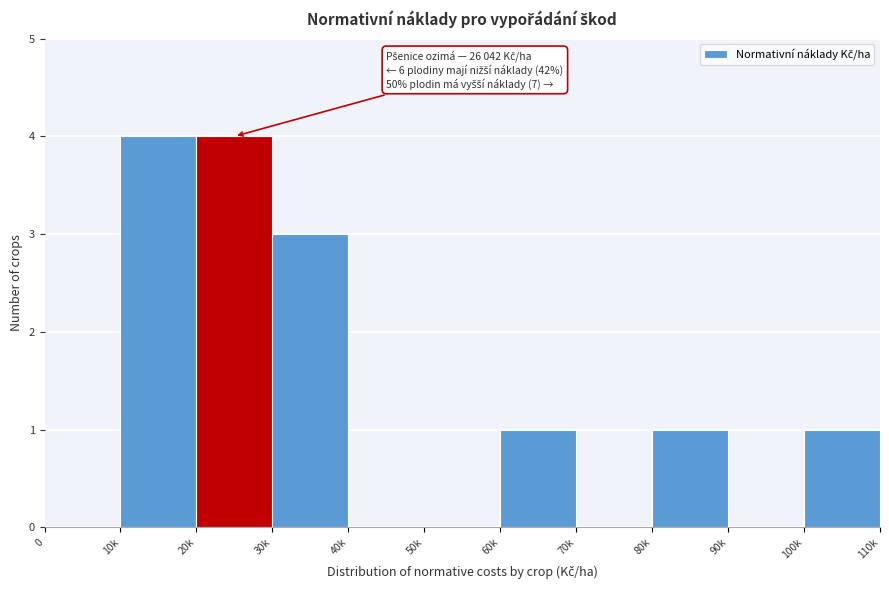

Reading left to right, extract all data points from this chart.

0=0	10k=4	20k=4	30k=3	40k=0	50k=0	60k=1	70k=0	80k=1	90k=0	100k=1